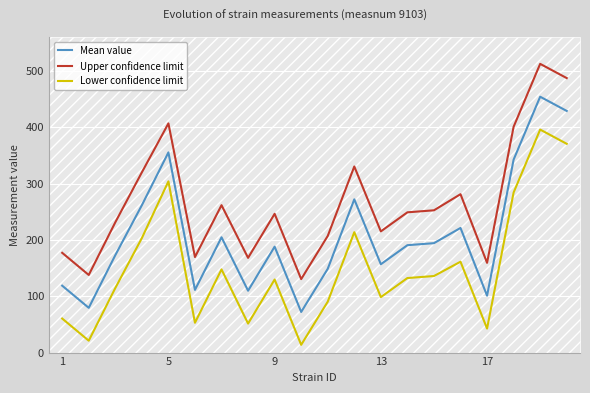

True or false: Lower confidence limit and Upper confidence limit cross at least once.

False